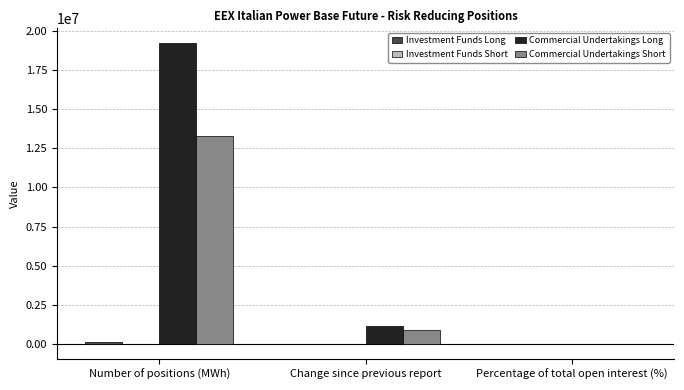

What is the greatest value displayed?

19193380.0